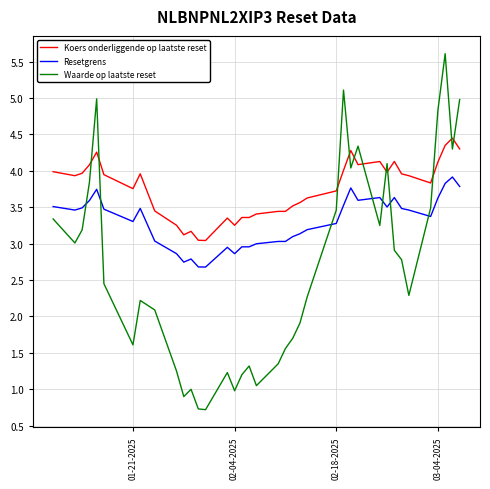

Which series has the largest total across all categories?

Koers onderliggende op laatste reset